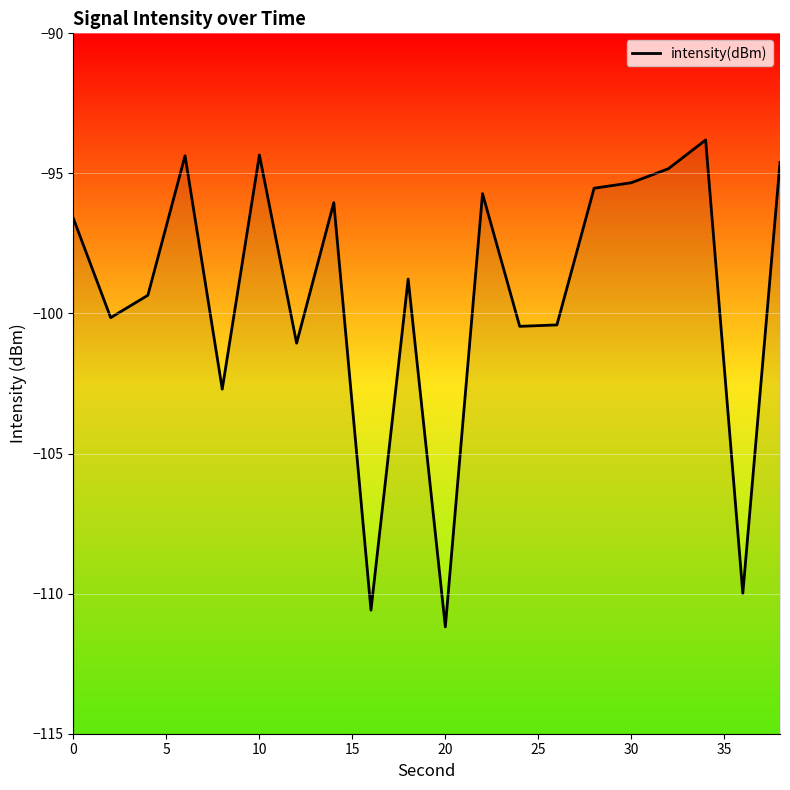

What is the value of the 6th point from the left?

-94.3